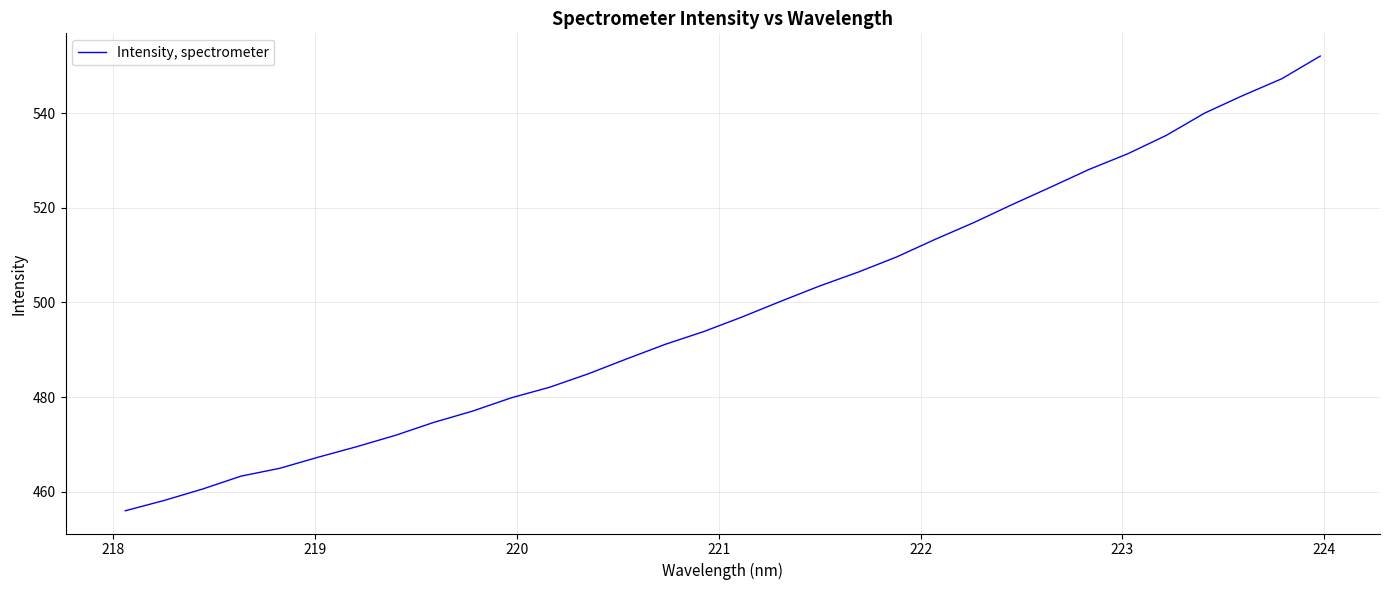

What is the difference between the maximum and minimum values?

96.1